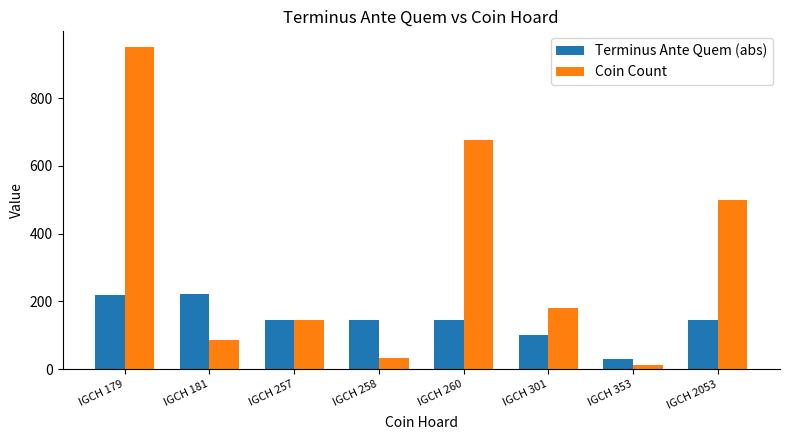

What is the difference between the maximum and minimum values in the Coin Count series?

939